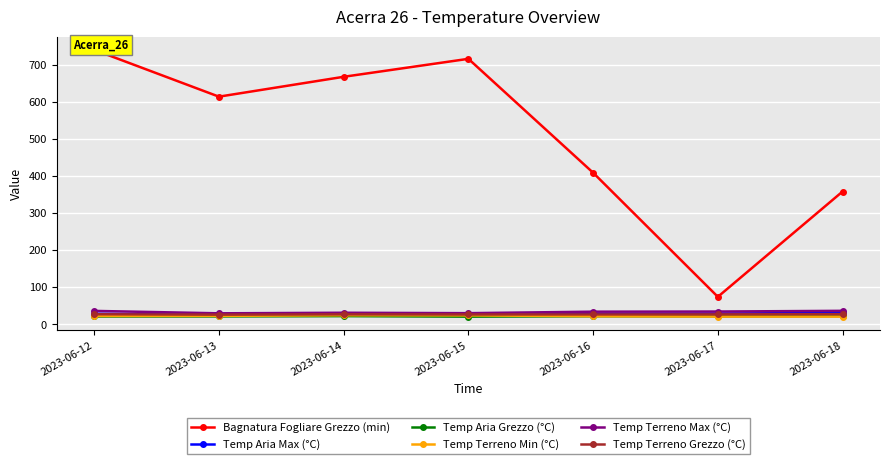

How many data points in Temp Terreno Min (°C) are above 22?

3